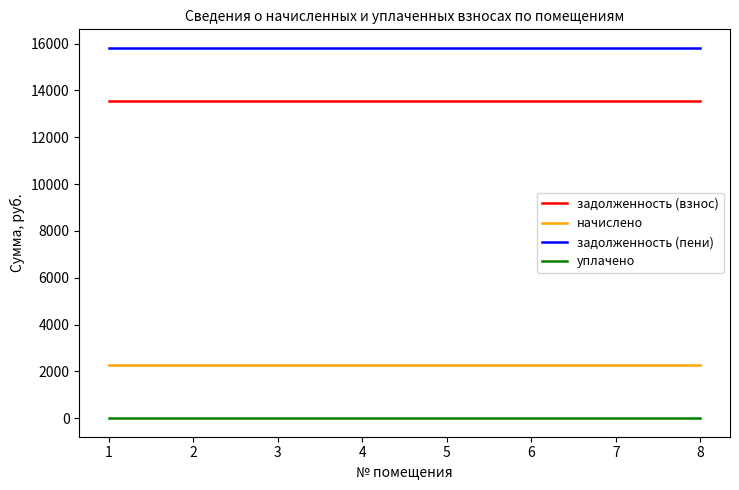

What is the greatest value displayed?

15820.2